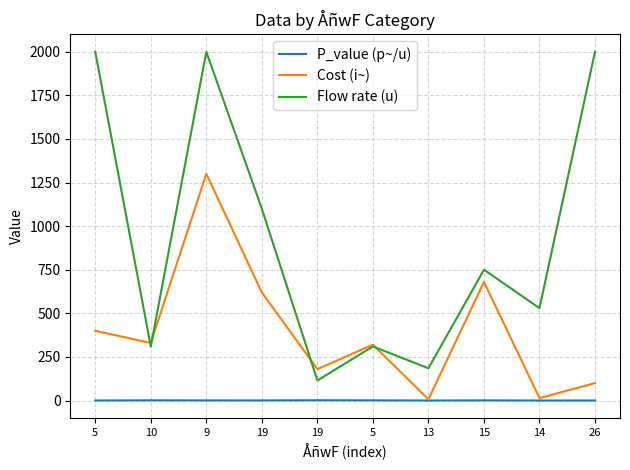

How many lines are shown in the chart?

3